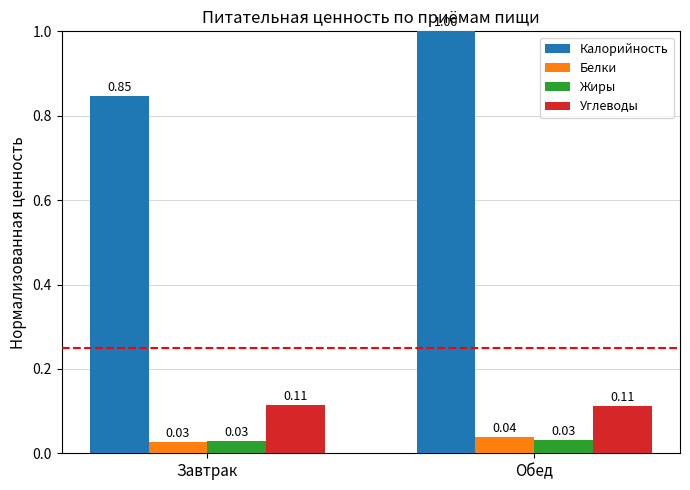

What is the spread (max minus min) of values at Обед?

1.0